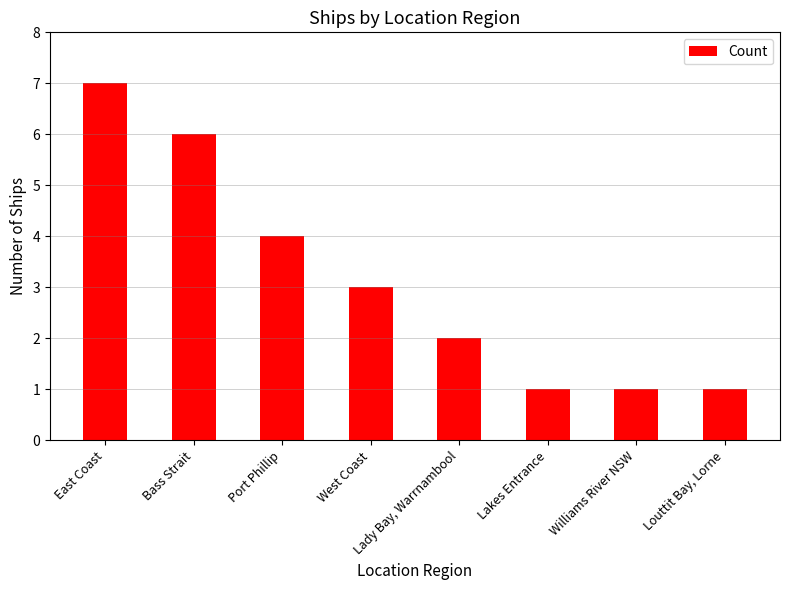

True or false: the data shows 6 at Bass Strait.

True